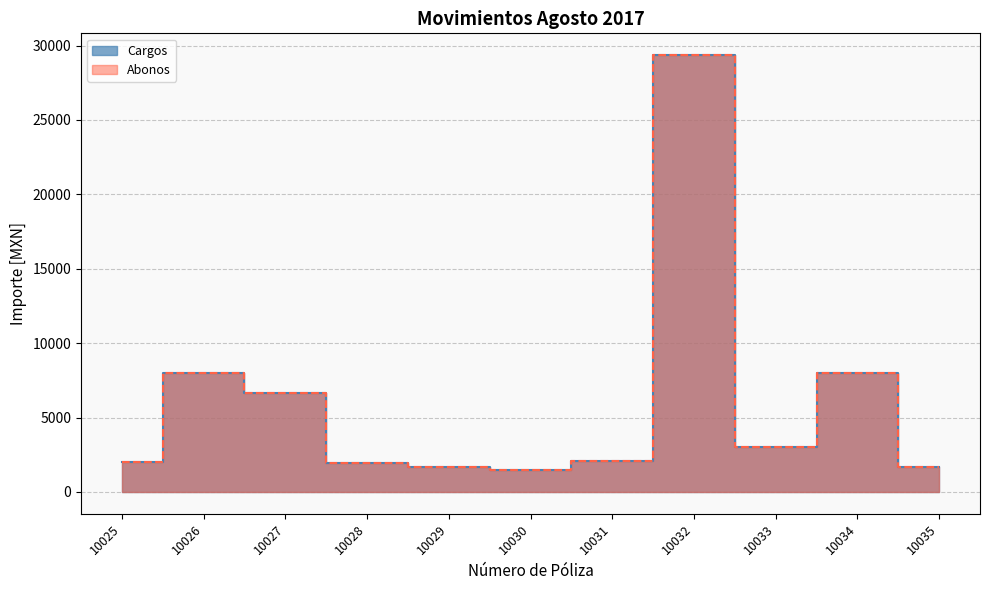

At which label is Cargos closest to 15432?

10026